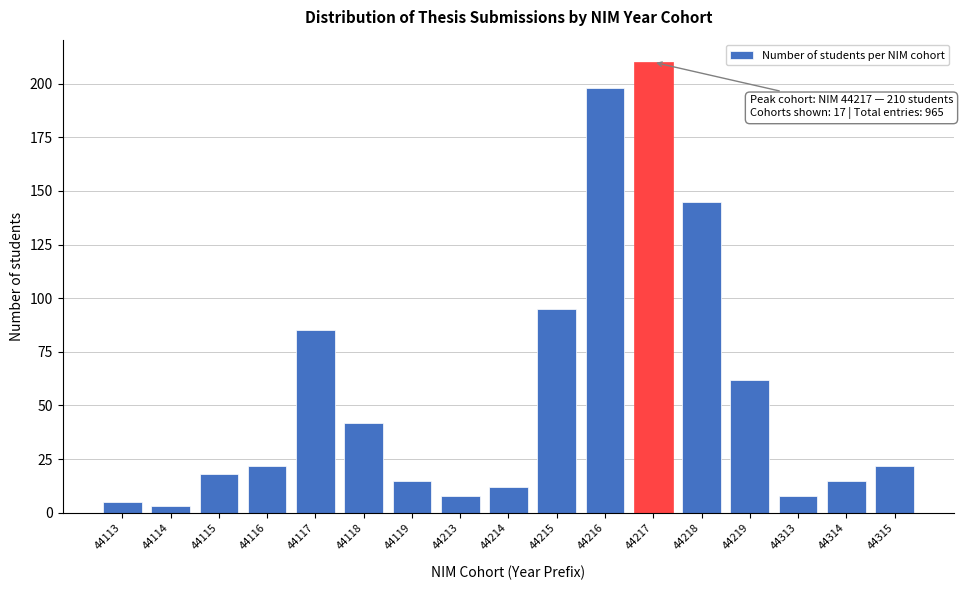

Reading left to right, extract all data points from this chart.

44113=5	44114=3	44115=18	44116=22	44117=85	44118=42	44119=15	44213=8	44214=12	44215=95	44216=198	44217=210	44218=145	44219=62	44313=8	44314=15	44315=22